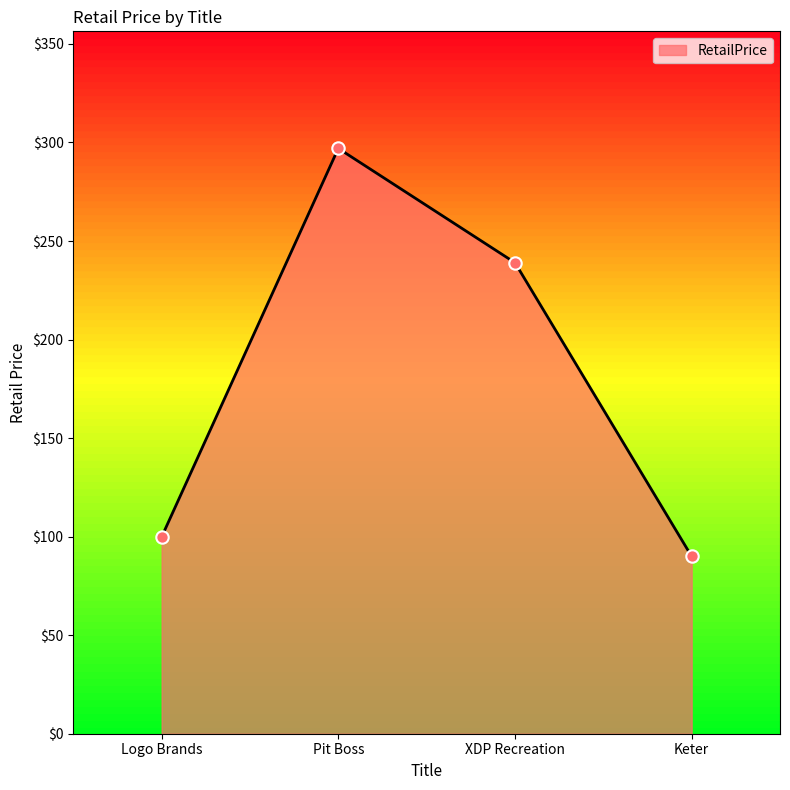

Approximately how many times larger is the value at XDP Recreation compared to Keter?

2.7